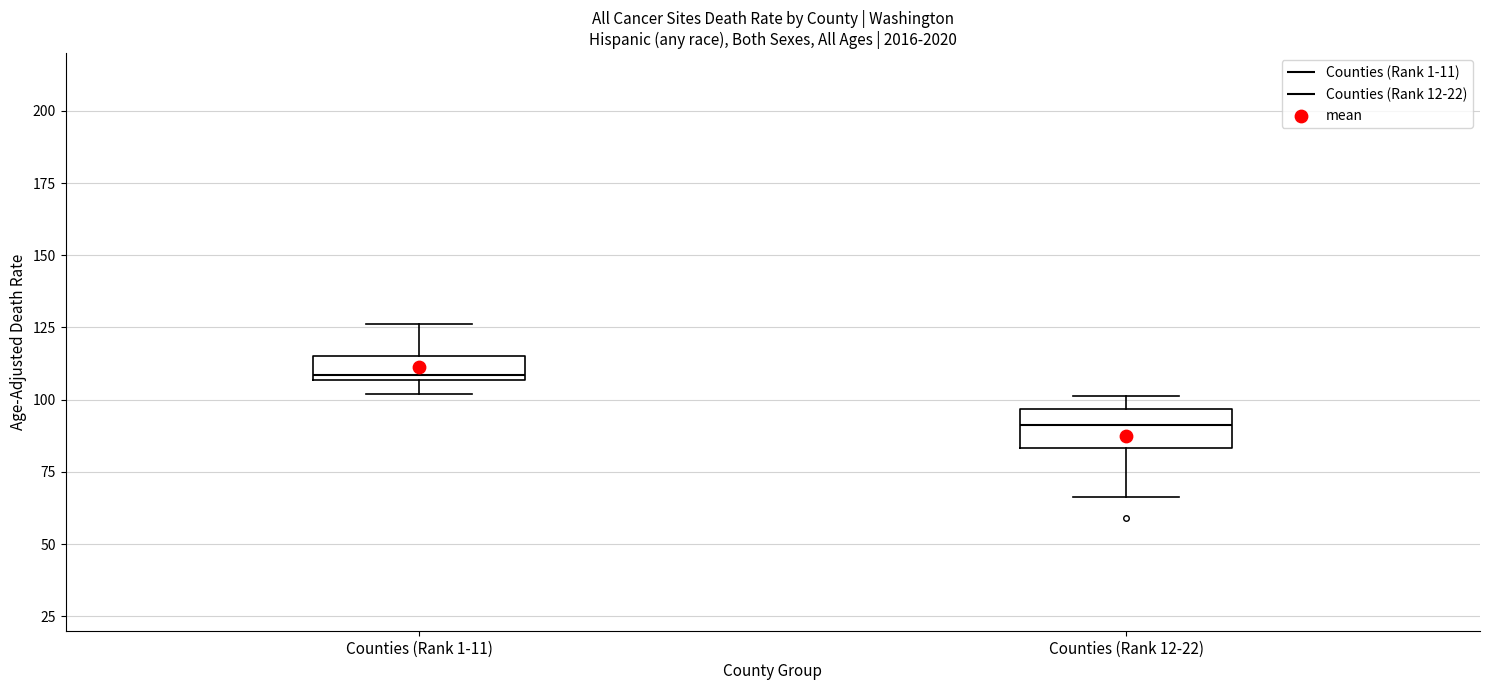

Where is the upper edge of the box for Counties (Rank 1-11) on the y-axis? The values are not printed on the chart, so give them approximately, as read against the axis.

115